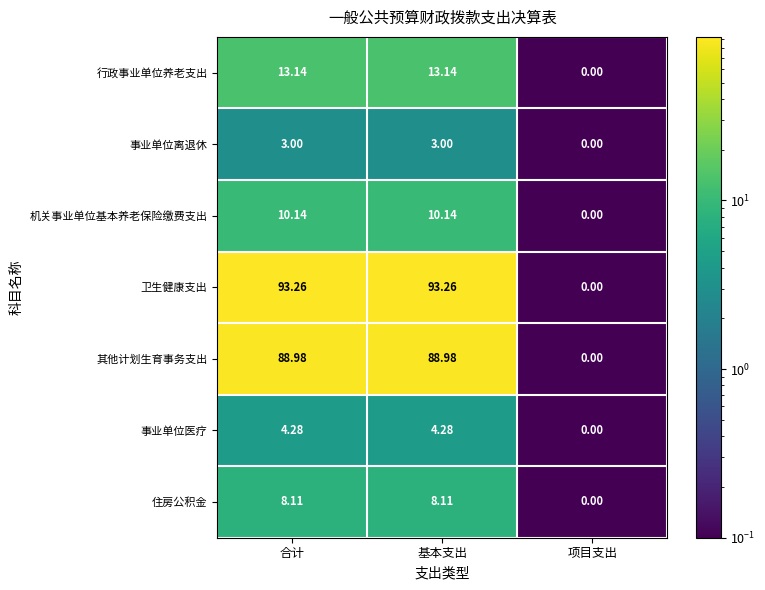

Rank the series by their maximum value, from highest to lowest.

卫生健康支出, 其他计划生育事务支出, 行政事业单位养老支出, 机关事业单位基本养老保险缴费支出, 住房公积金, 事业单位医疗, 事业单位离退休